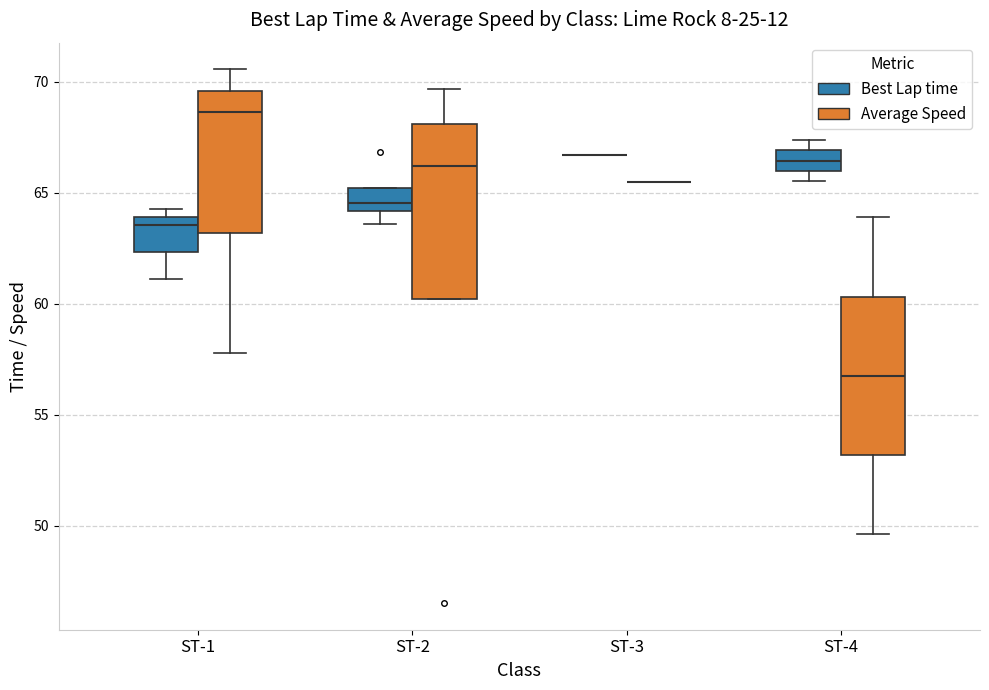

Which box is the tallest, from its lower edge to its upper edge?

ST-2 (Average Speed)